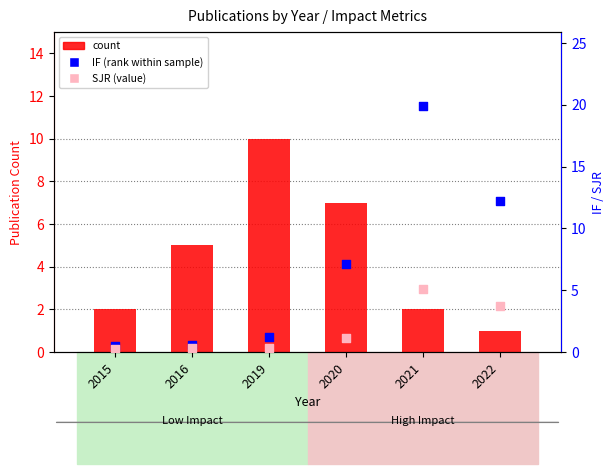

Which series has the largest total across all categories?

IF (percentile rank within sample)